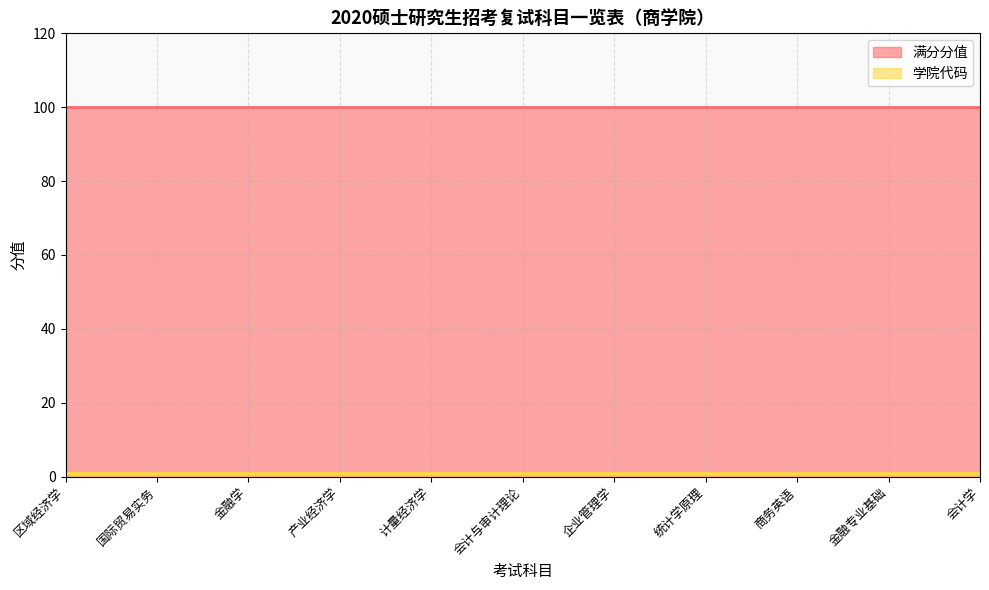

What are all the series names shown in the legend?

满分分值, 学院代码